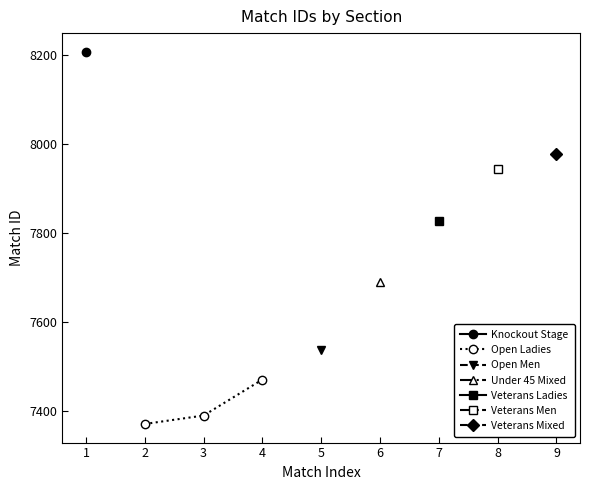

The value of Open Ladies at 3 is 12344. True or false?

False